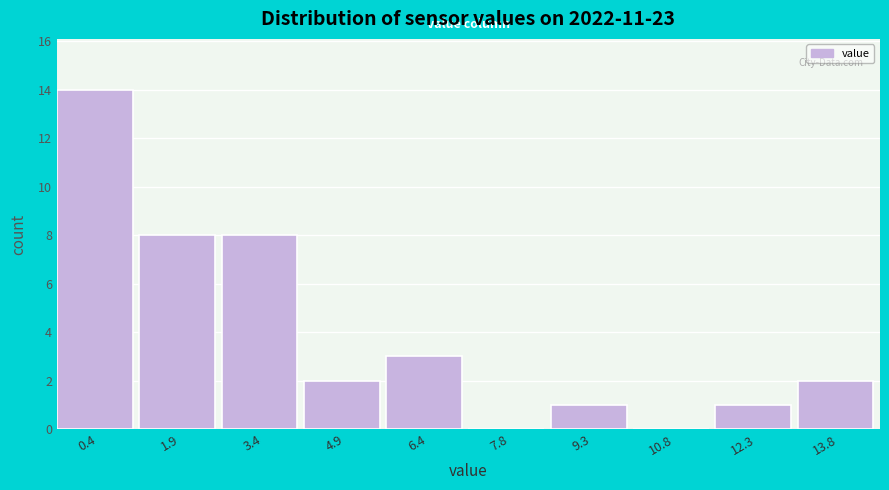

Reading right to left, transcribe all the data shown in this chart.

13.8=2	12.3=1	10.8=0	9.3=1	7.8=0	6.4=3	4.9=2	3.4=8	1.9=8	0.4=14